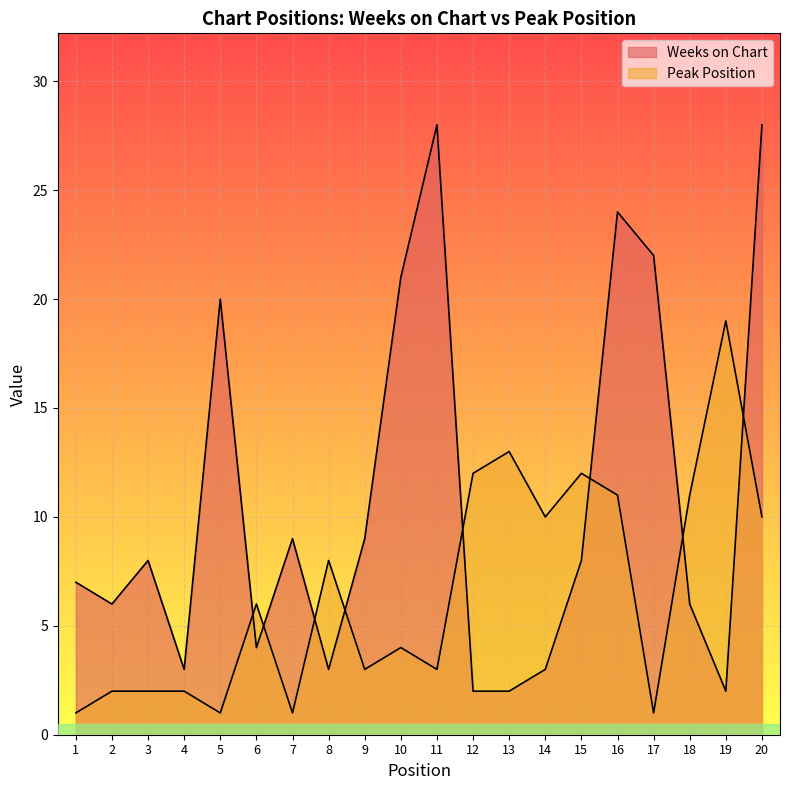

Where is the first local maximum for Peak Position?

6